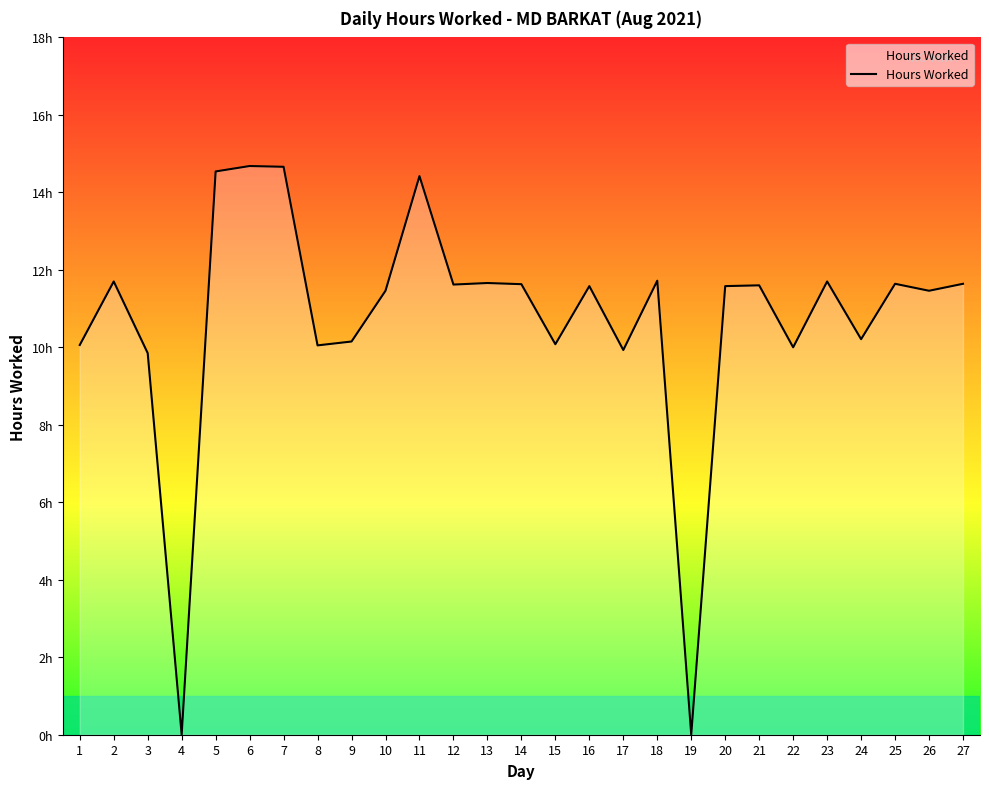

Is this an area chart (filled region under the line)?

Yes